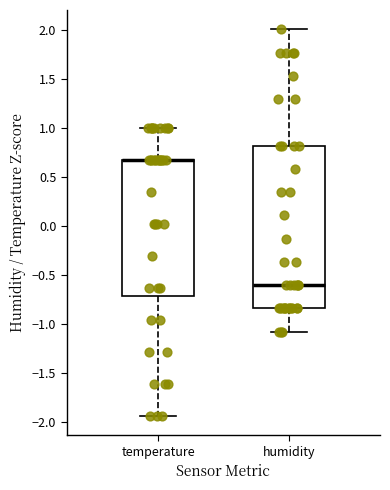

Reading left to right, read every box against the y-axis: the position of its median line, the range the box covers, and the ends of its whiskers. The values are not printed on the chart, so give them approximately, as read against the axis.

temperature: median 0.65 (drawn on the box's upper edge), box -0.70 to 0.65, whiskers -1.95 to 1.00
humidity: median -0.60, box -0.85 to 0.80, whiskers -1.10 to 2.00